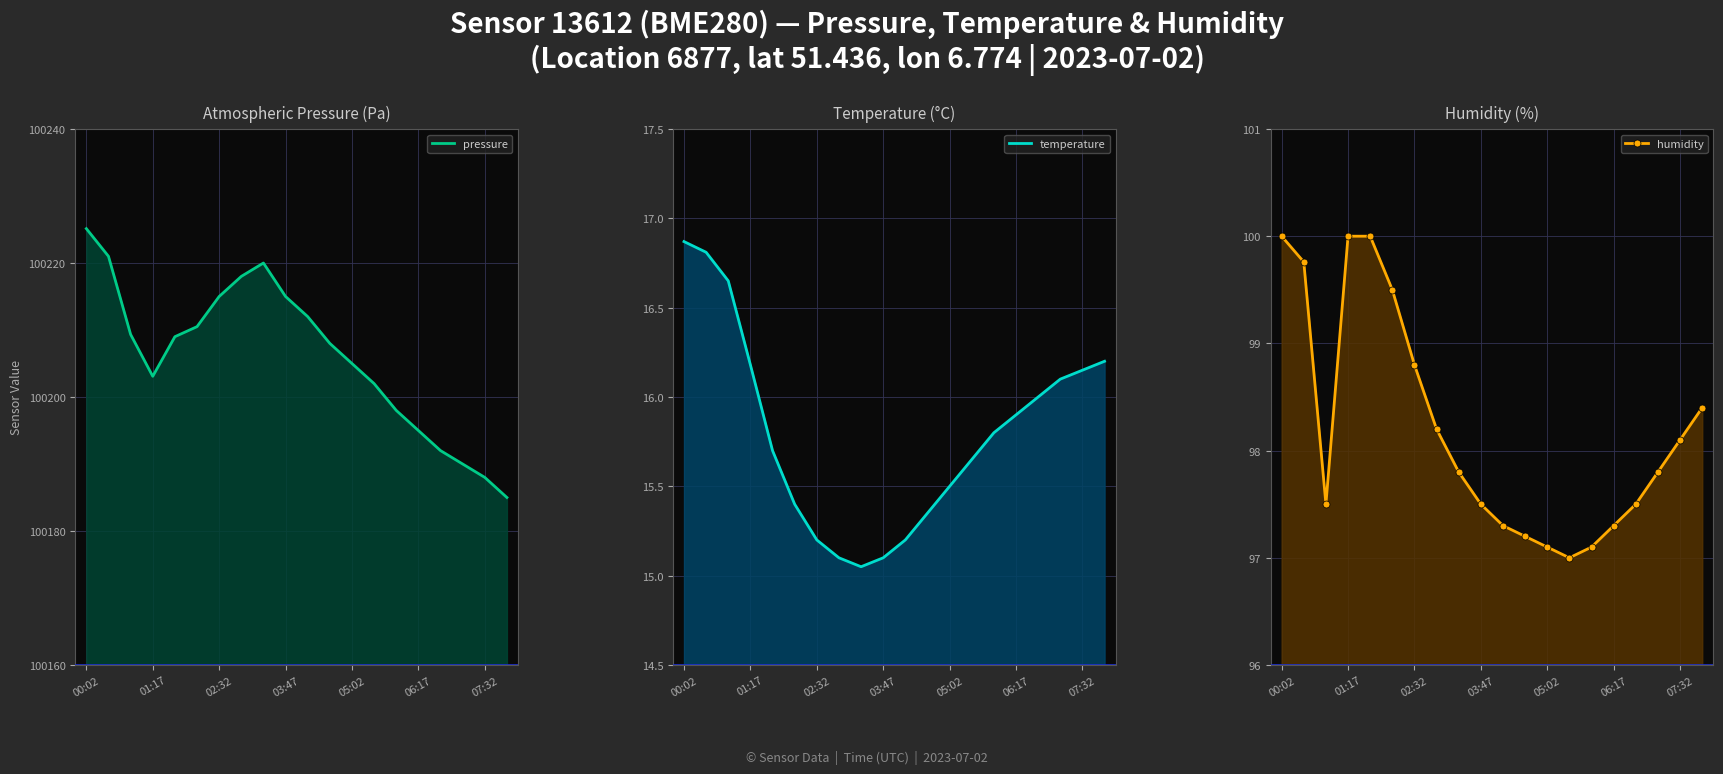

What is the total value across all series at 06:17?

100308.2